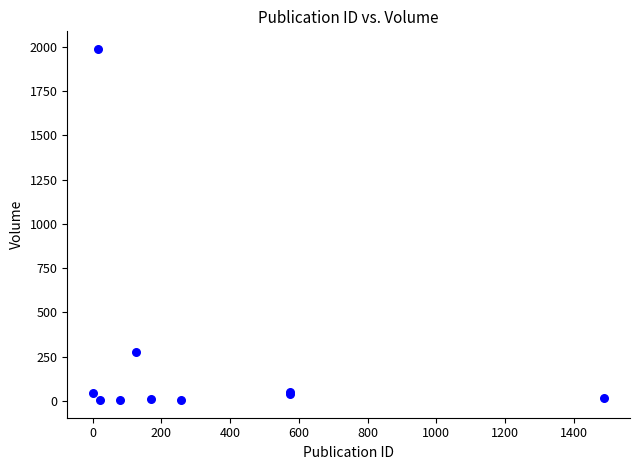

What Y value in the scatter plot is closest to 996?

278